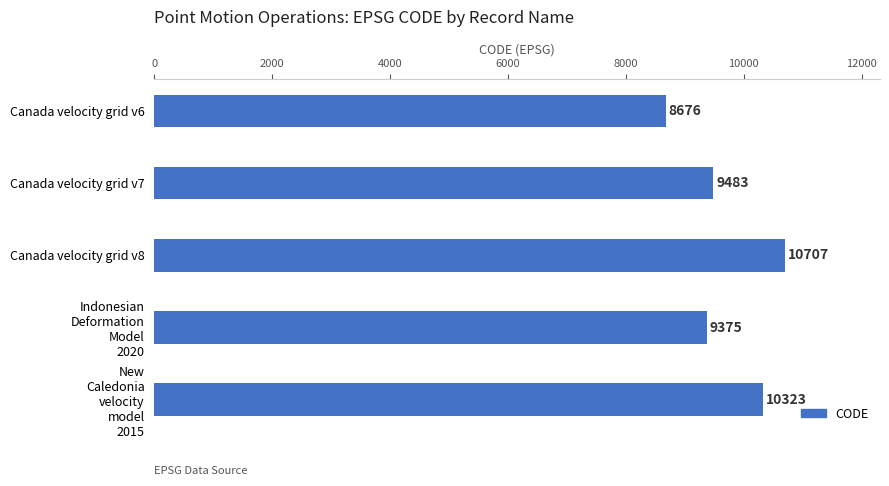

What is the difference between the maximum and minimum values?

2031